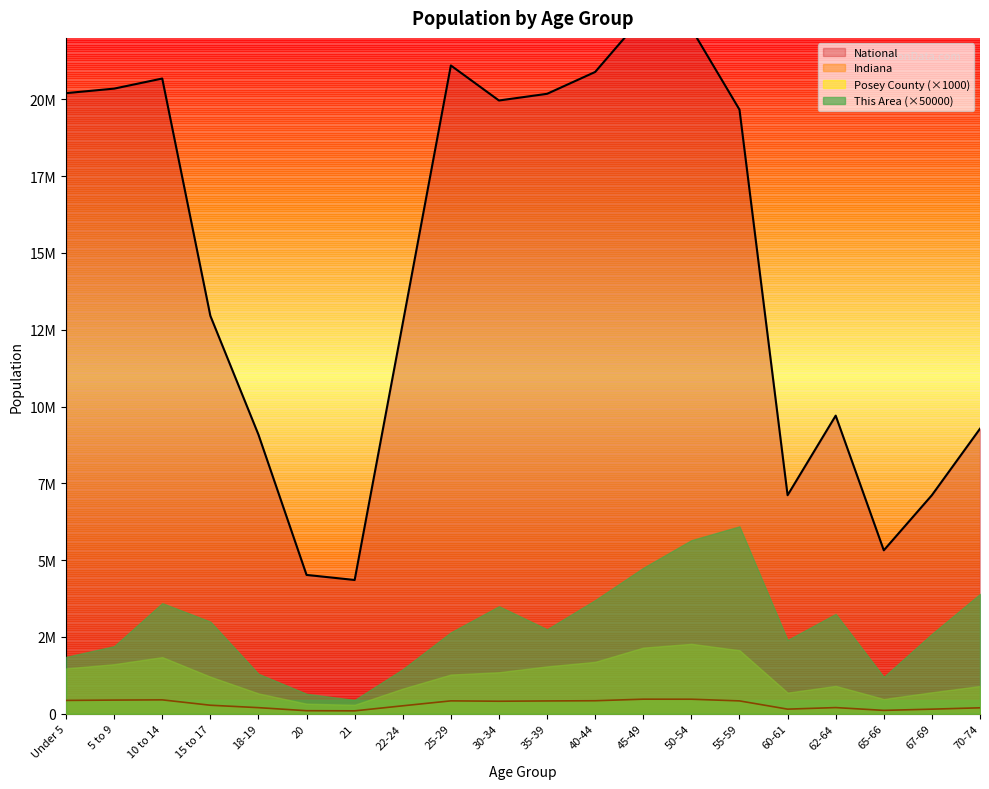

True or false: National and Indiana cross at least once.

False